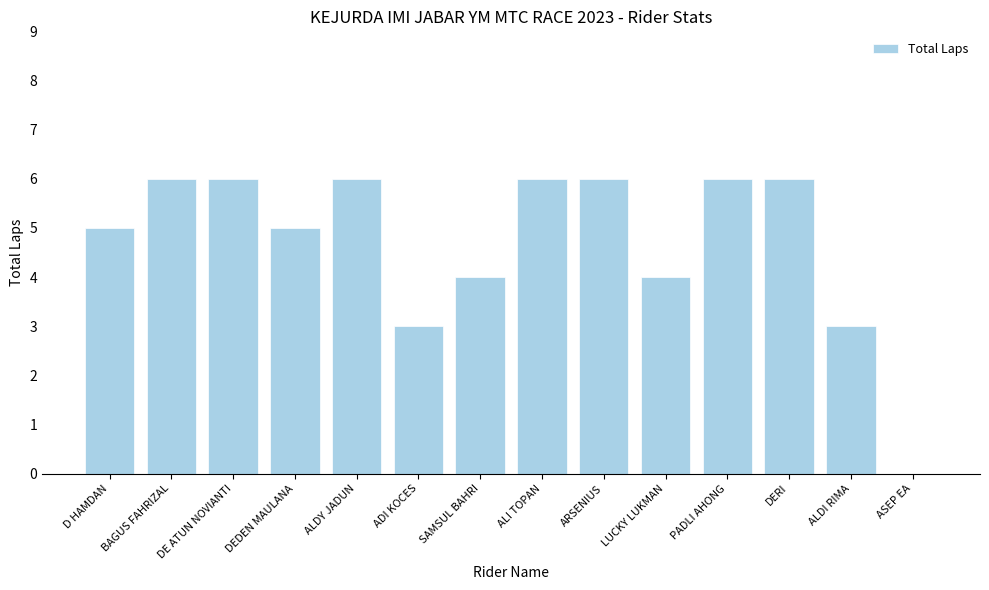

Read the value at LUCKY LUKMAN.

4